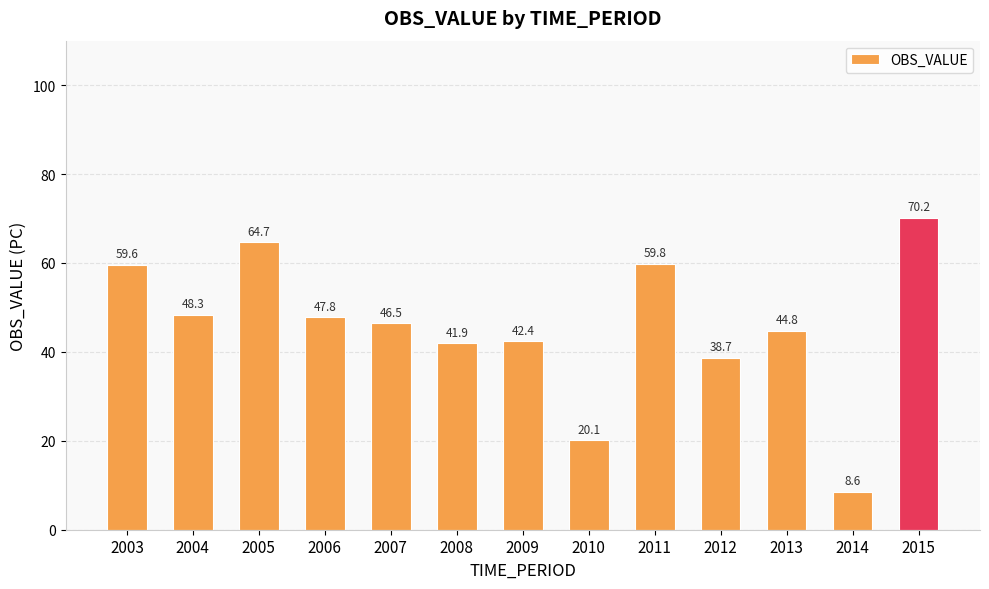

Where does the data first go above 46?

2003